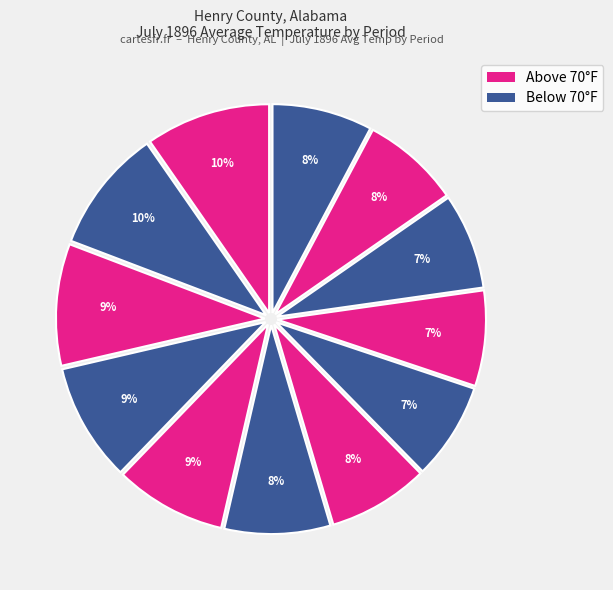

How many segments does this pie chart have?

12